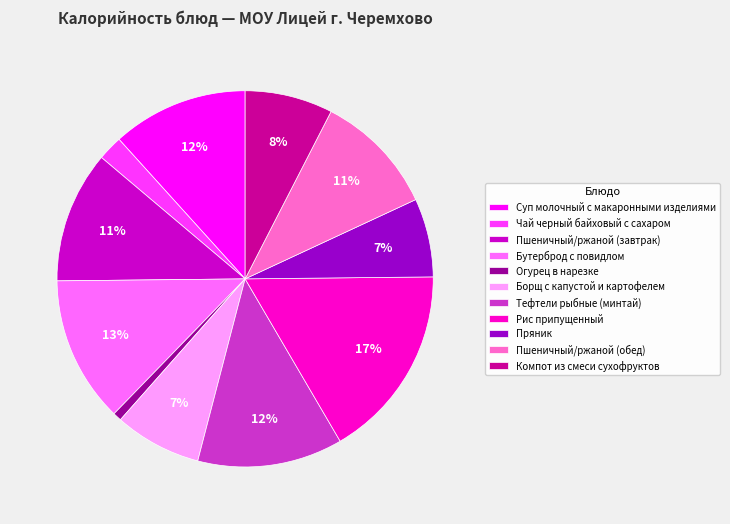

To the nearest percent, what is the difference between the Суп молочный с макаронными изделиями and Огурец в нарезке slice percentages?

11%